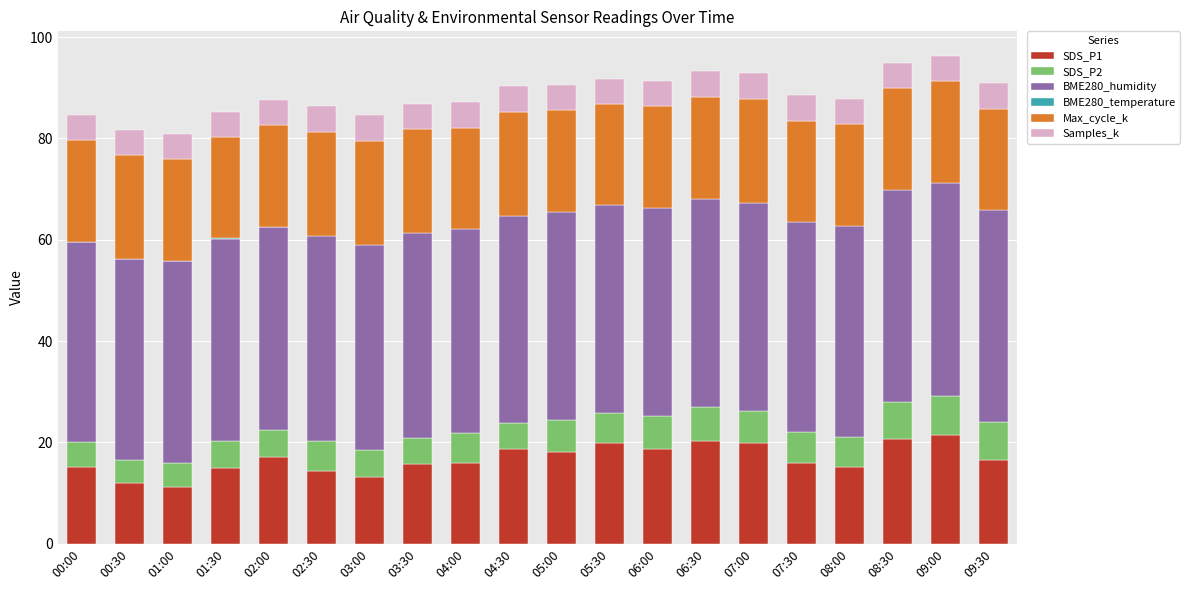

True or false: Samples_k has a value of 5.0 at 01:30.

True